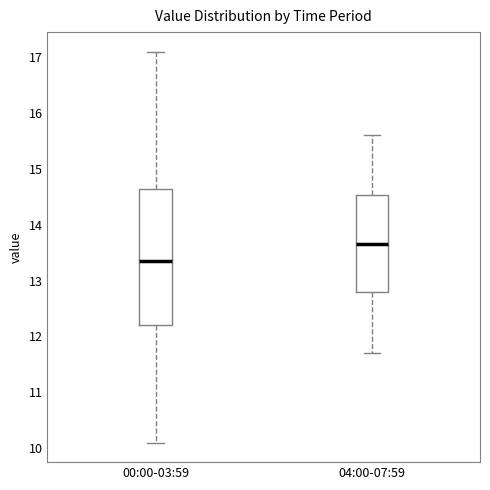

Which box has the lowest median line?

00:00-03:59